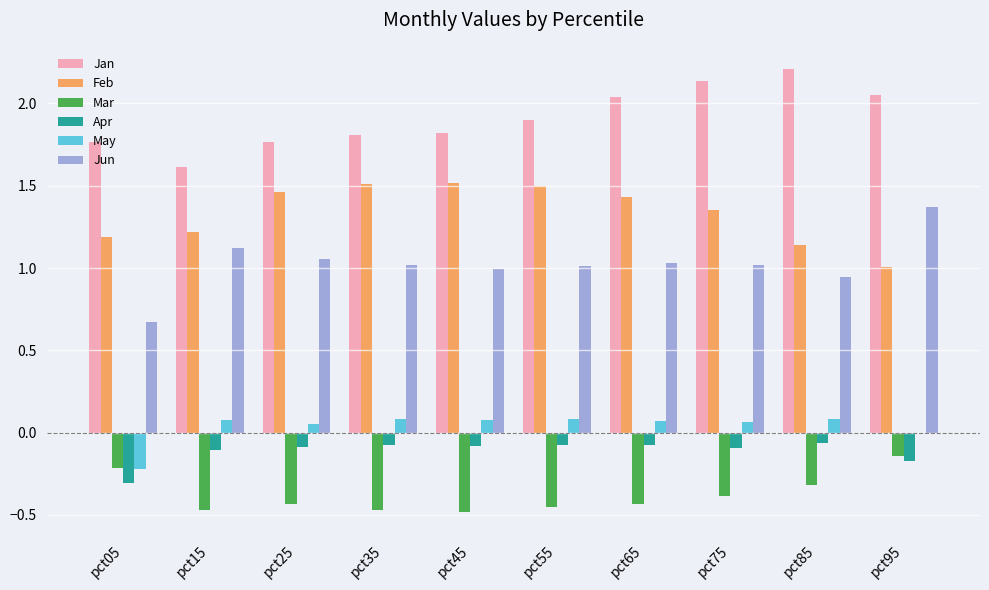

Is the value of Feb at pct75 greater than the value of Jan at pct15?

No